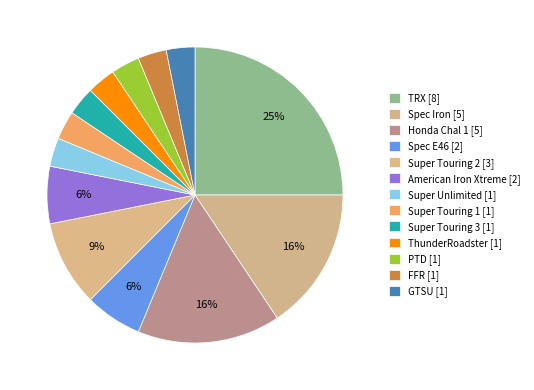

True or false: PTD accounts for 17% of the total.

False